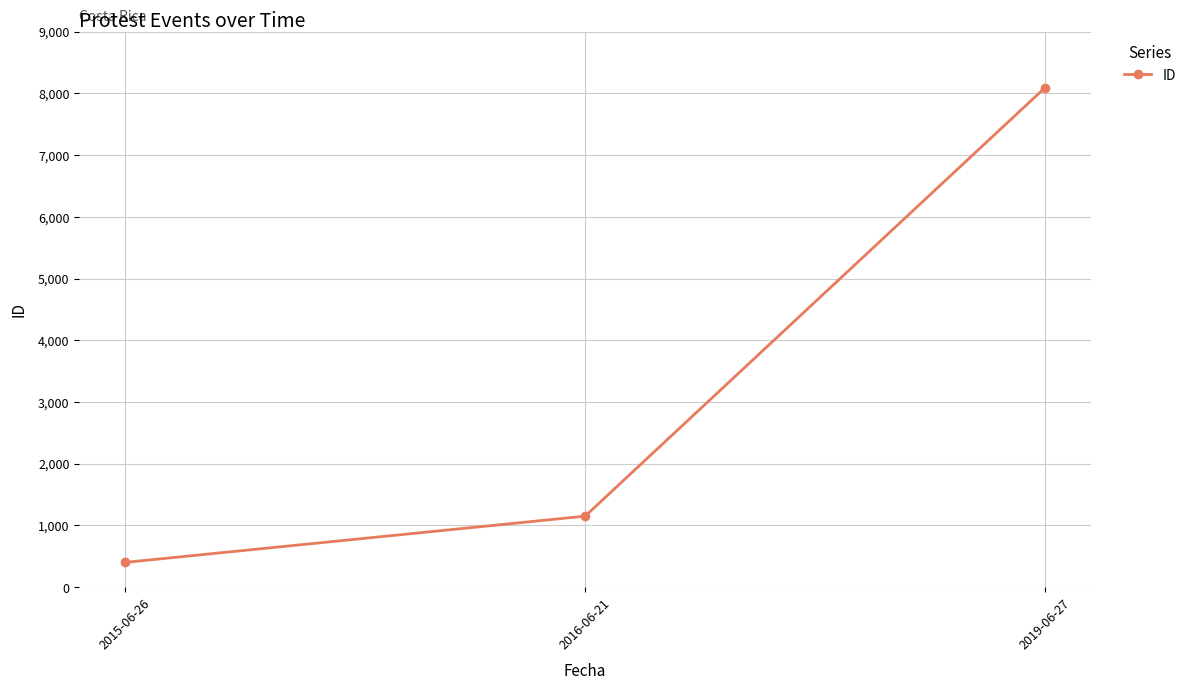

Is it true that the value at 2016-06-21 is 1642?

False